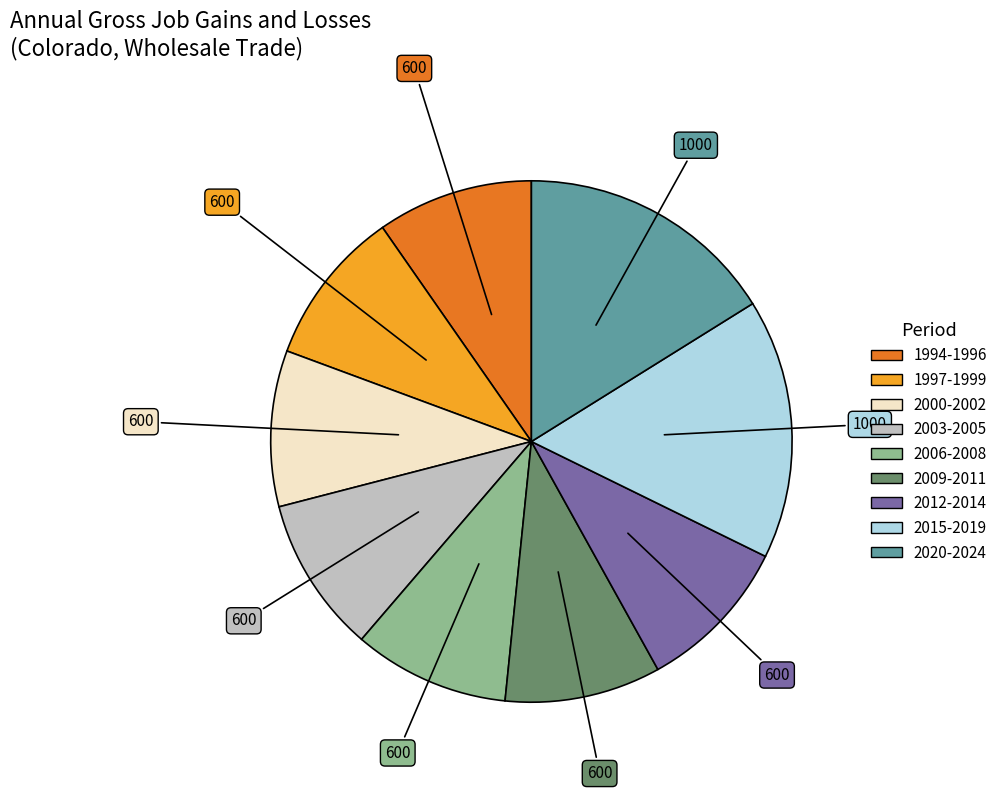

How many segments does this pie chart have?

9